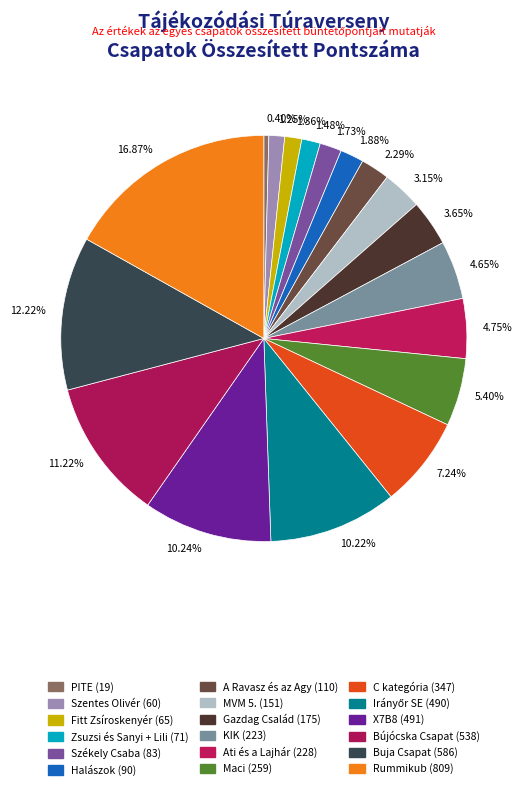

Combined, do 1.48% and 12.22% account for over 50%?

No